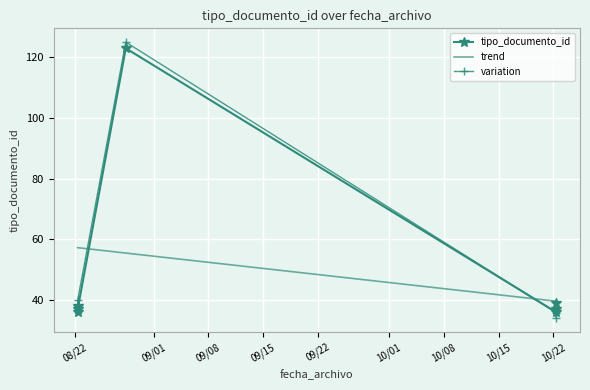

Which series changed the most between 10/01 and 10/08?

variation